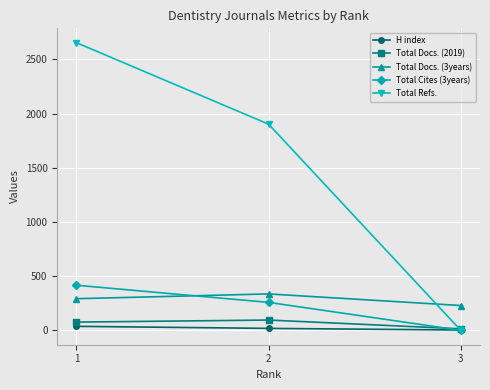

Where does the H index series first go above 18?

1